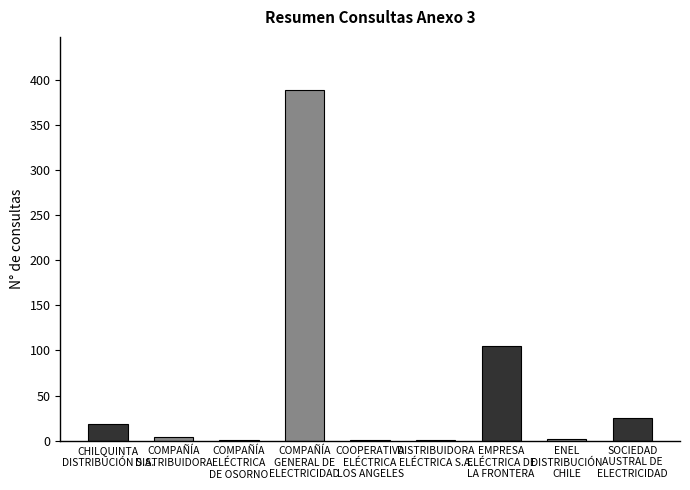

Where does the data first go above 4?

CHILQUINTA
DISTRIBUCIÓN S.A.